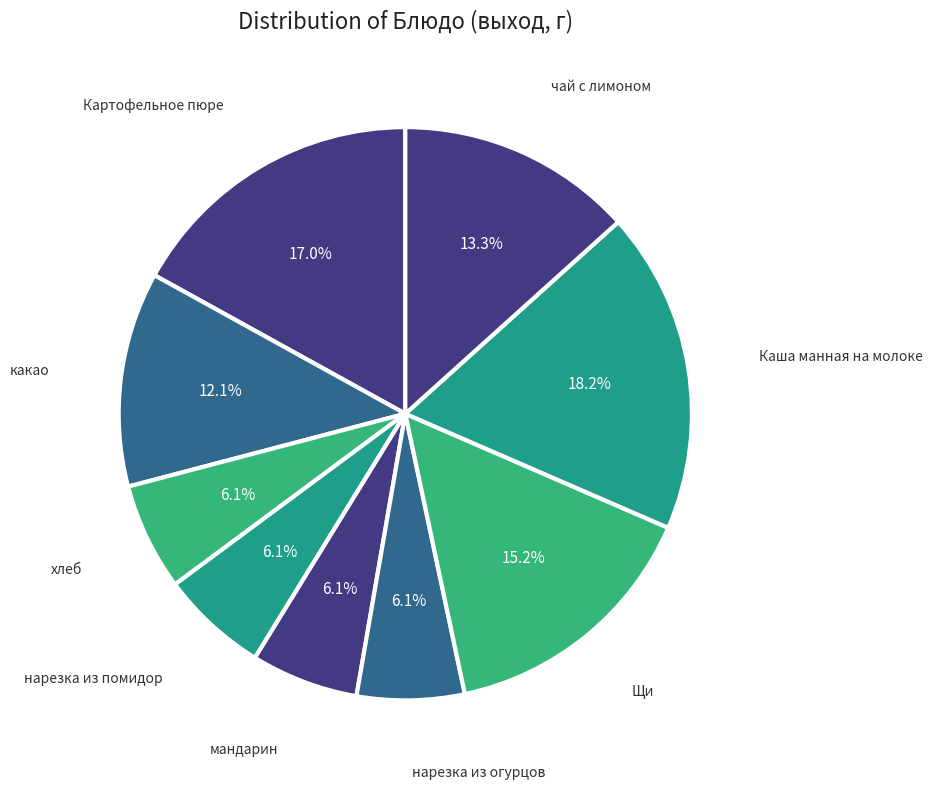

To the nearest percent, what percentage of the pie is чай с лимоном?

13%